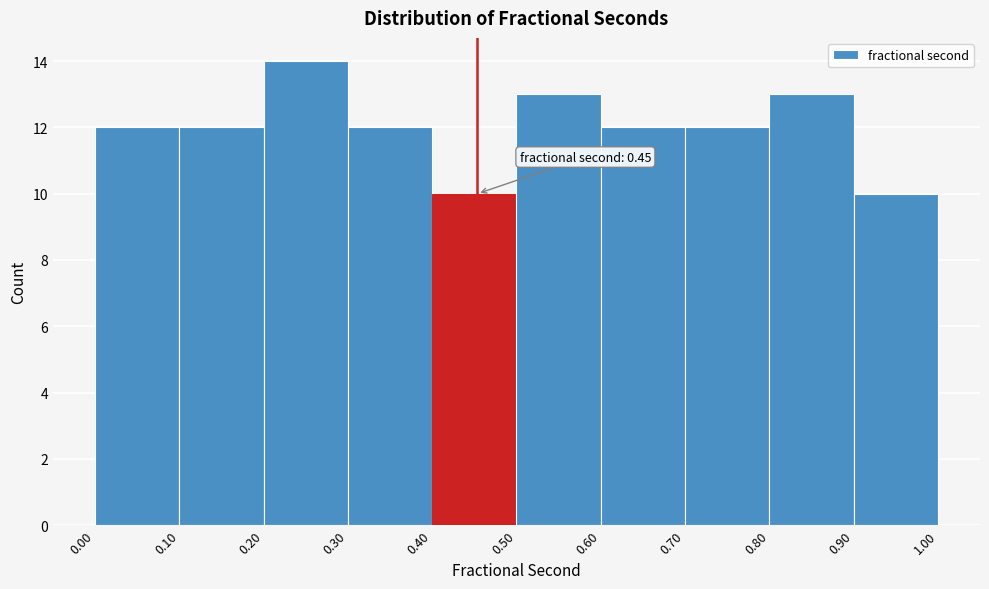

Over which range of the x-axis is the bar tallest?

0.20 to 0.30